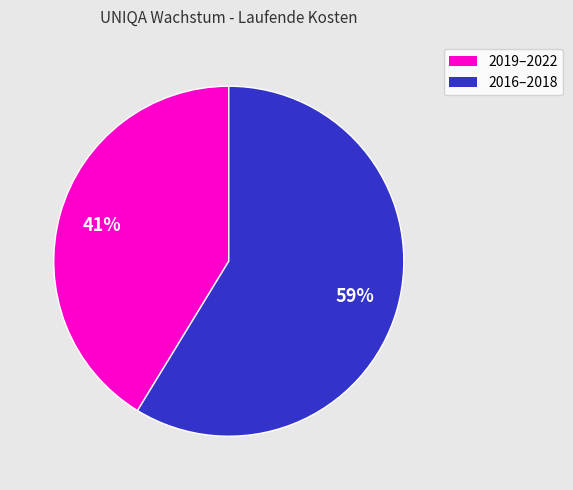

Is there a majority slice in this chart?

Yes